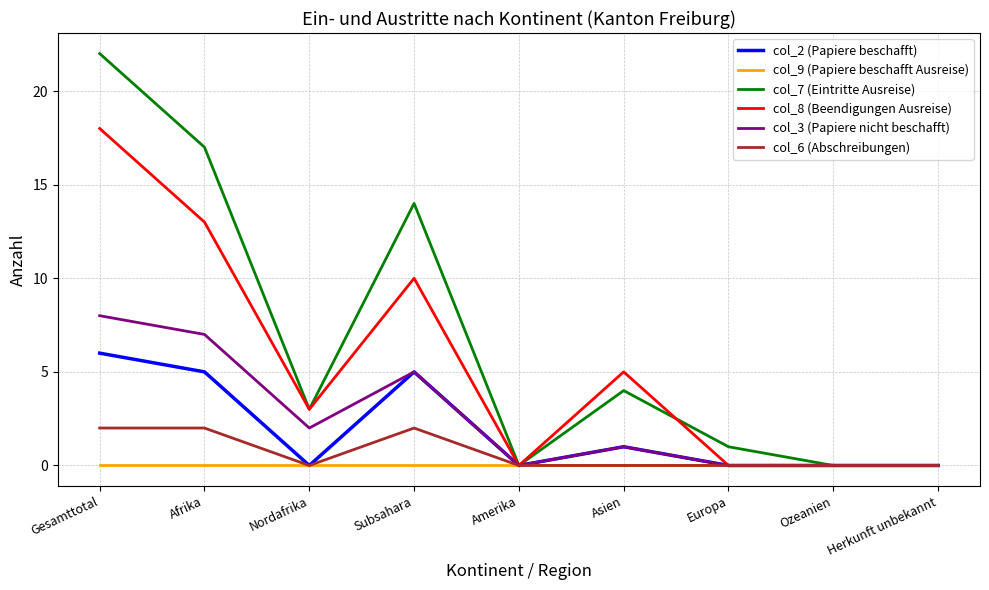

Which series has the largest total across all categories?

col_7 (Eintritte Ausreise)